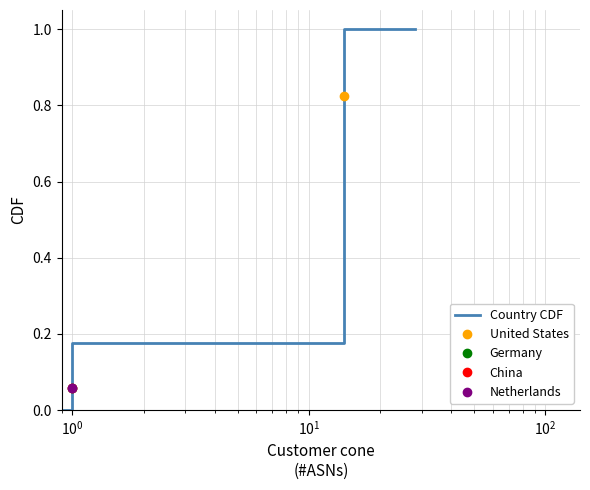

What is the average value?

0.4